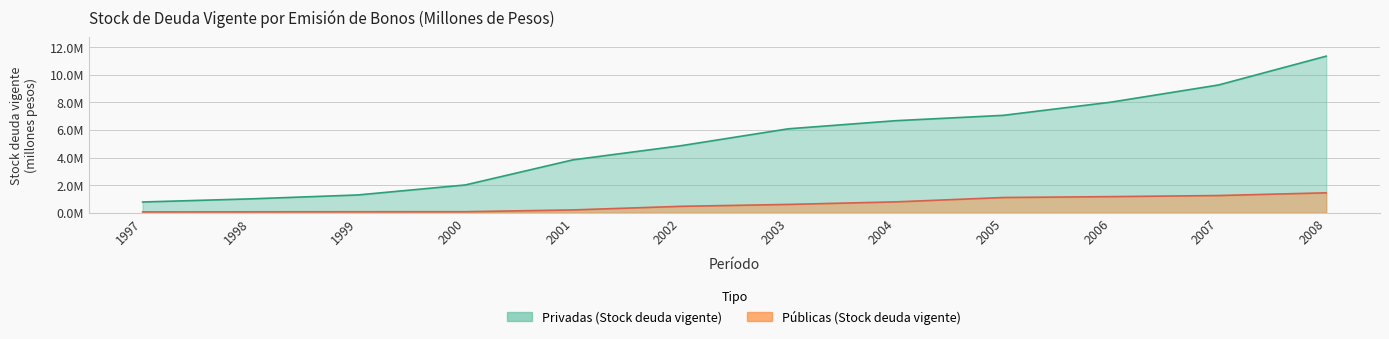

Which series has the largest range (max minus min)?

Privadas (Stock deuda vigente)